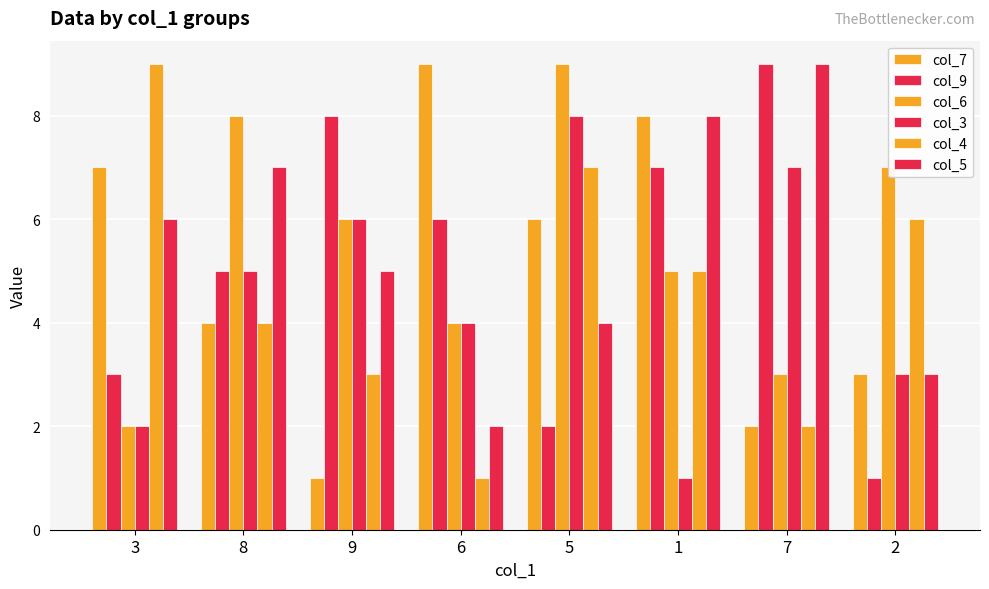

Count the number of categories in the chart.

8